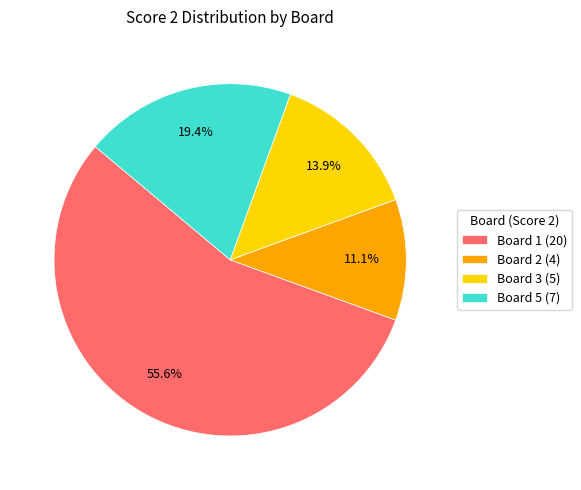

What is the largest slice in the pie chart?

Board 1 (20)